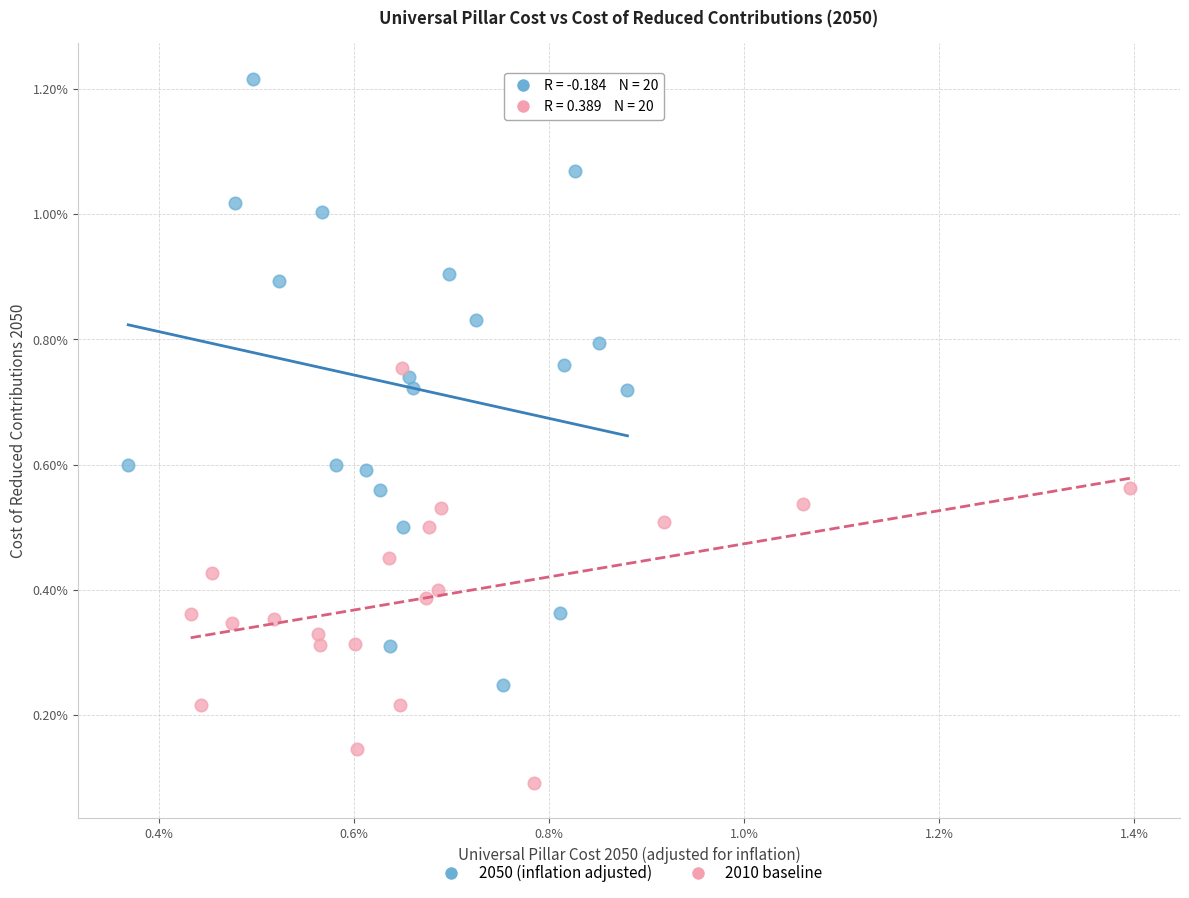

What are all the series names shown in the legend?

2050 (inflation adjusted), 2010 baseline